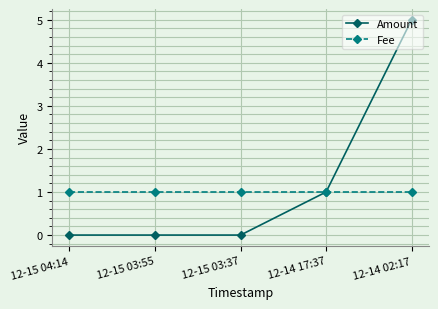

Which label corresponds to the largest value in the chart?

12-14 02:17